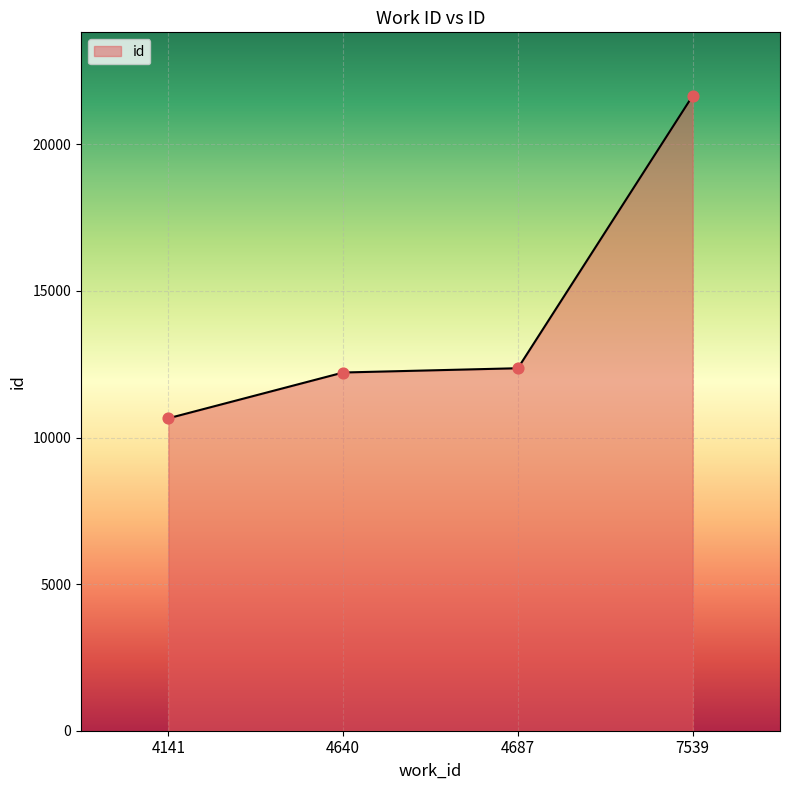

Between 4141 and 7539, which is larger?

7539